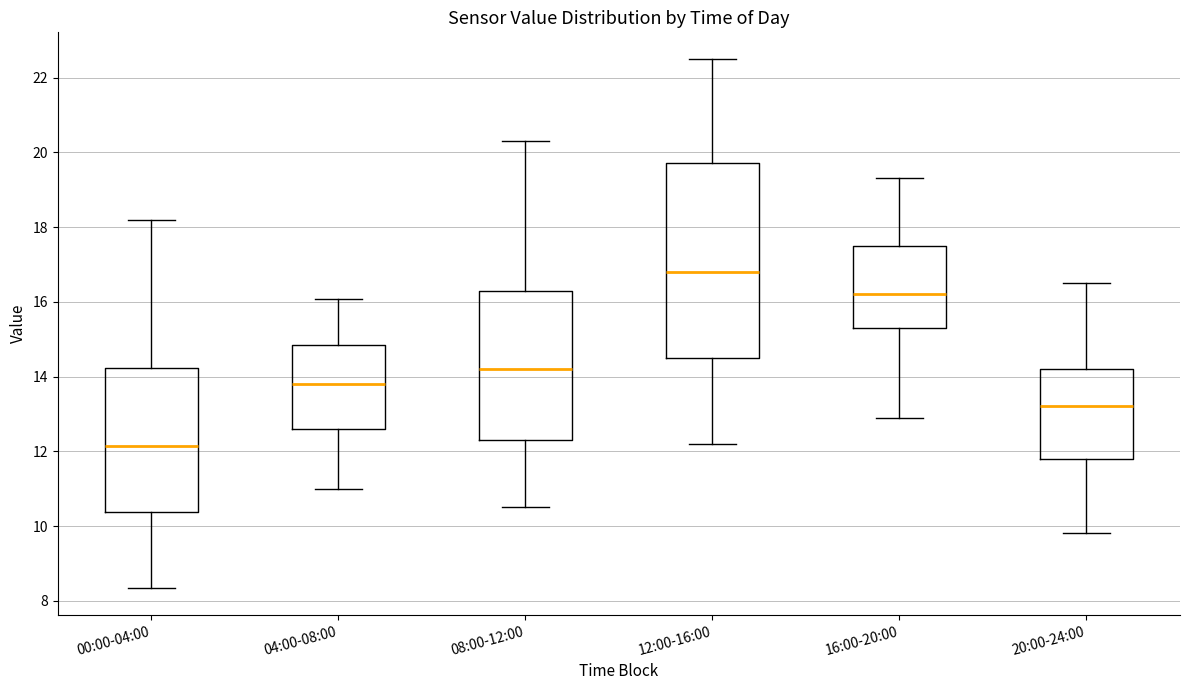

Where is the lower edge of the box for 08:00-12:00 on the y-axis? The values are not printed on the chart, so give them approximately, as read against the axis.

12.4